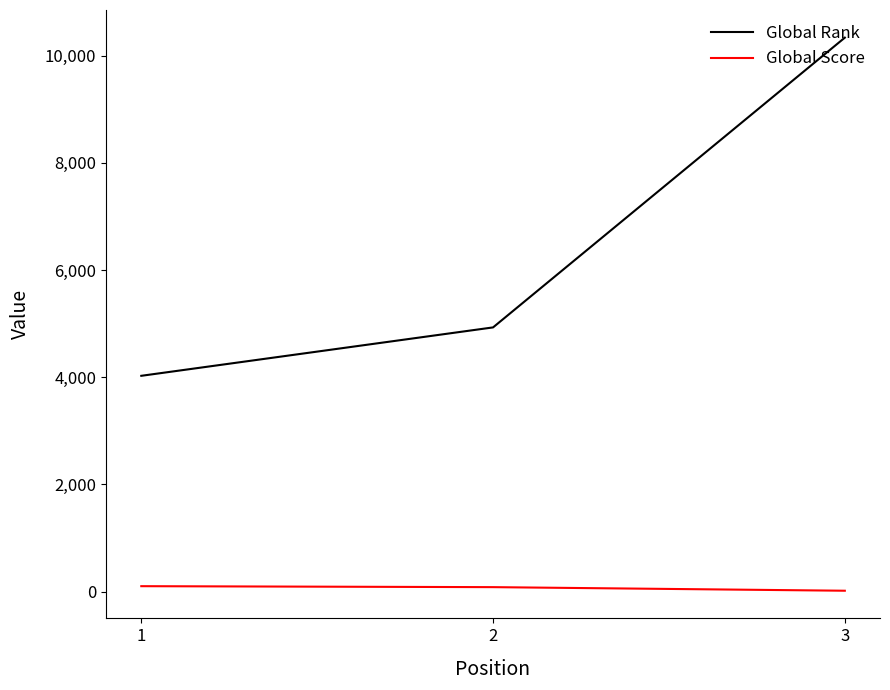

The value of Global Rank at 1 is 4027. True or false?

True